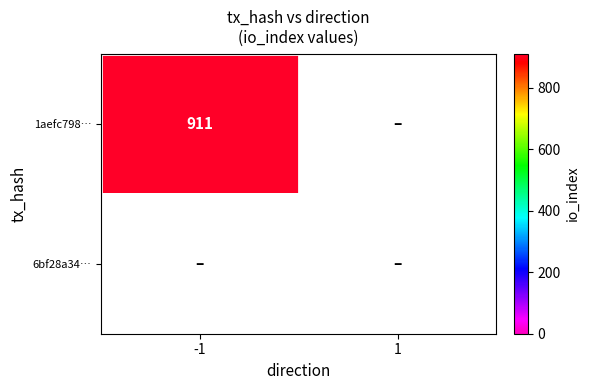

The 1aefc798… series shows 440 at -1. True or false?

False